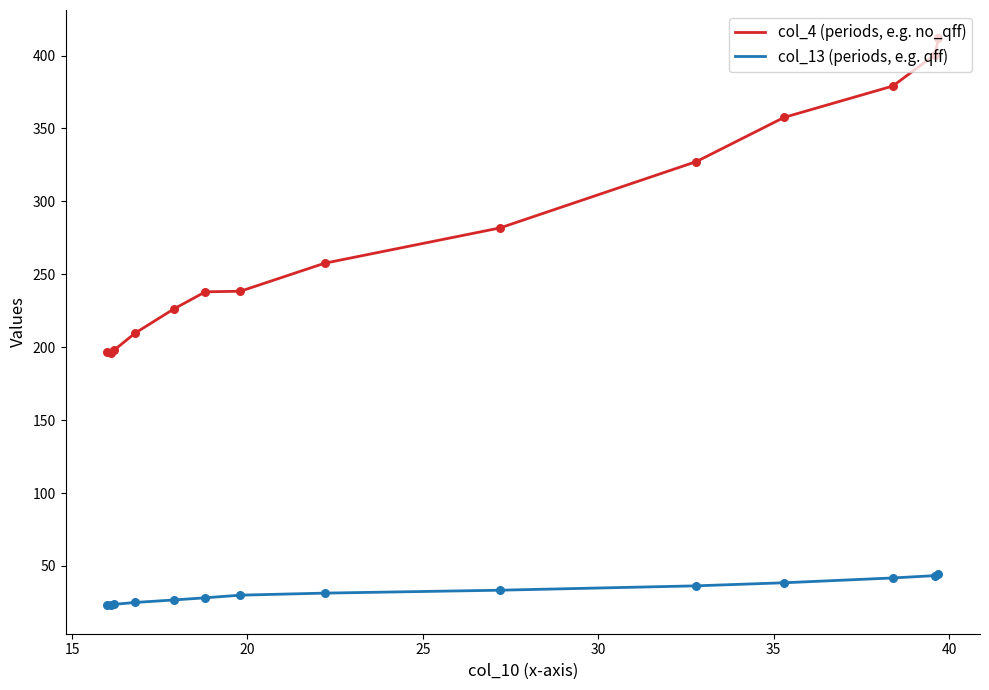

Which series reaches the minimum Y coordinate?

col_13 (periods, e.g. qff)